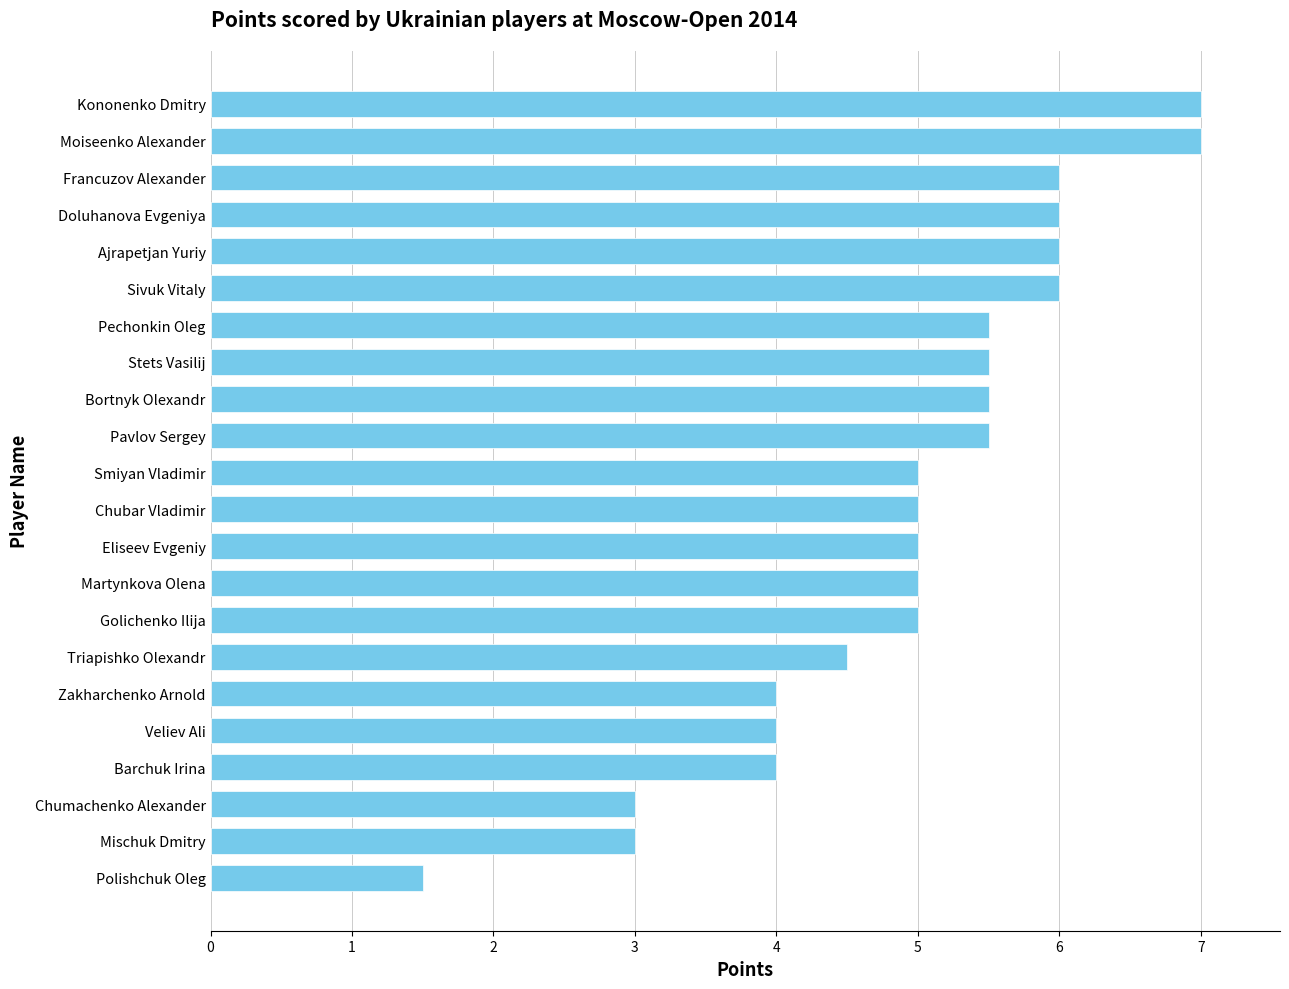

What is the sum of all values?

109.0